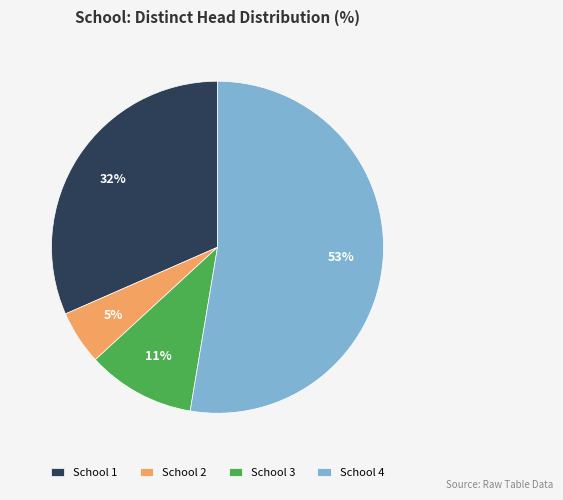

Does any single category account for the majority?

Yes